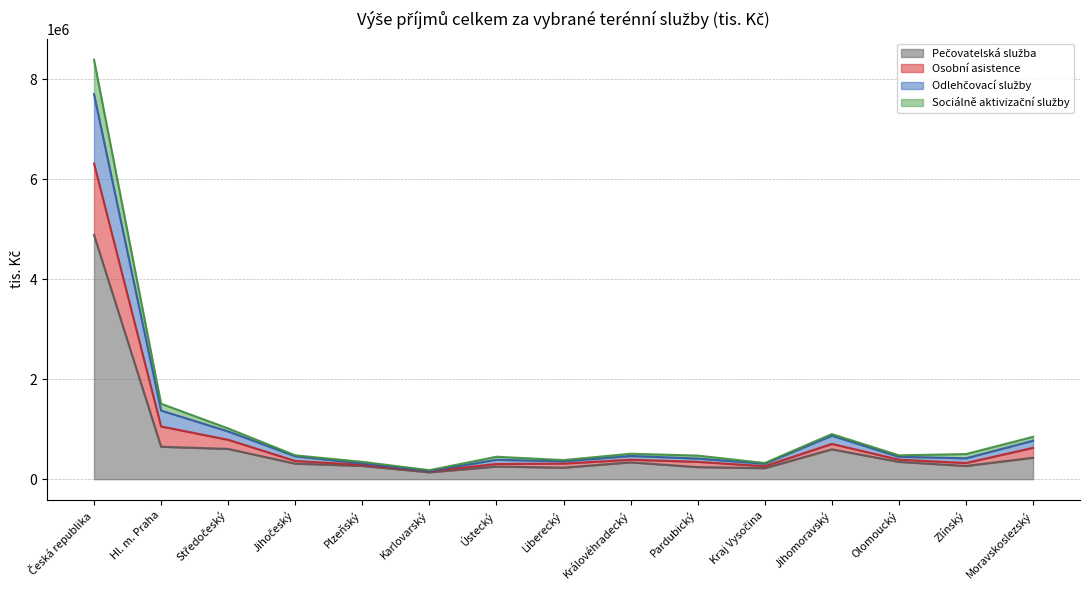

The value of Odlehčovací služby at Jihočeský is 284617. True or false?

False